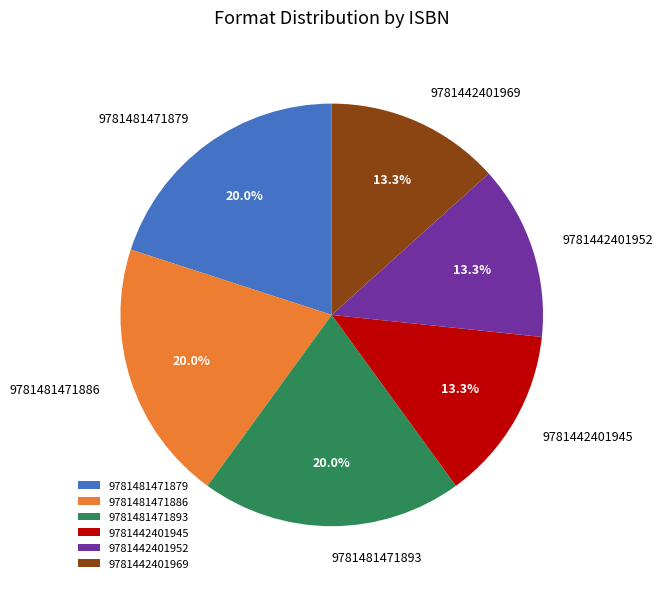

True or false: 9781442401969 accounts for 1% of the total.

False